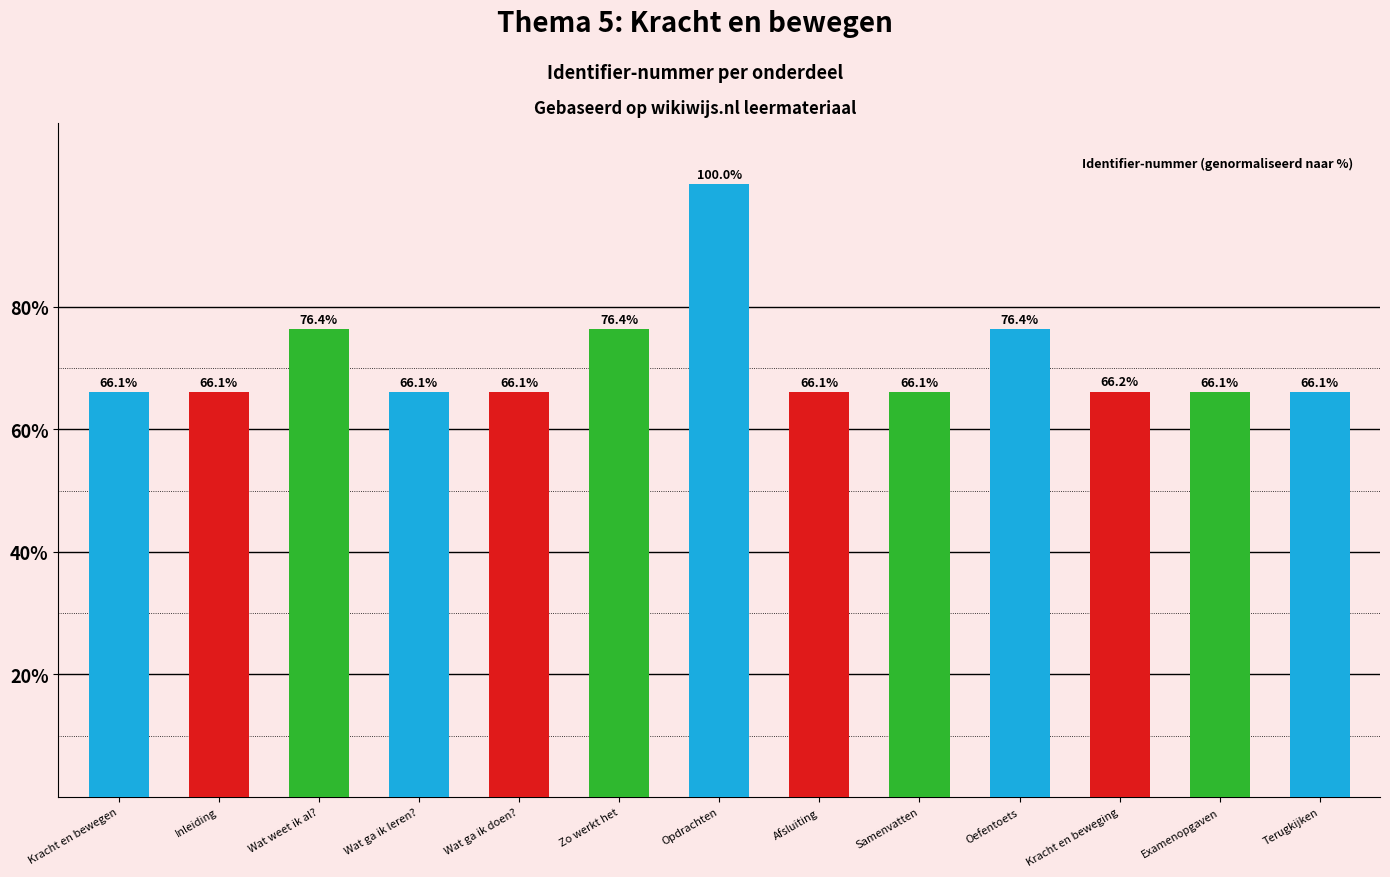

How many bars are there in total?

13